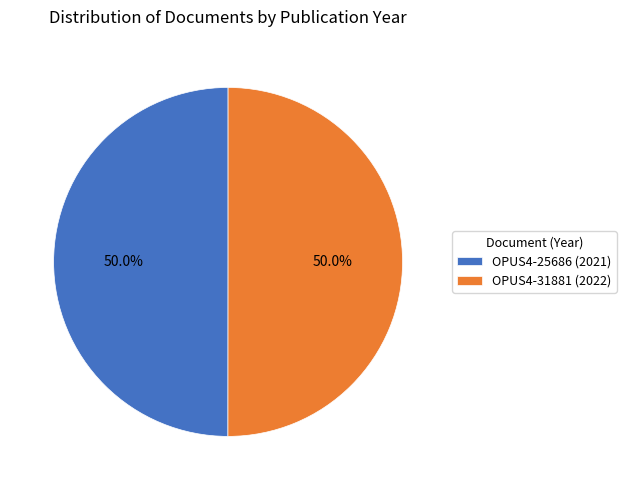

To the nearest percent, what is the combined percentage of OPUS4-31881 and OPUS4-25686?

100%